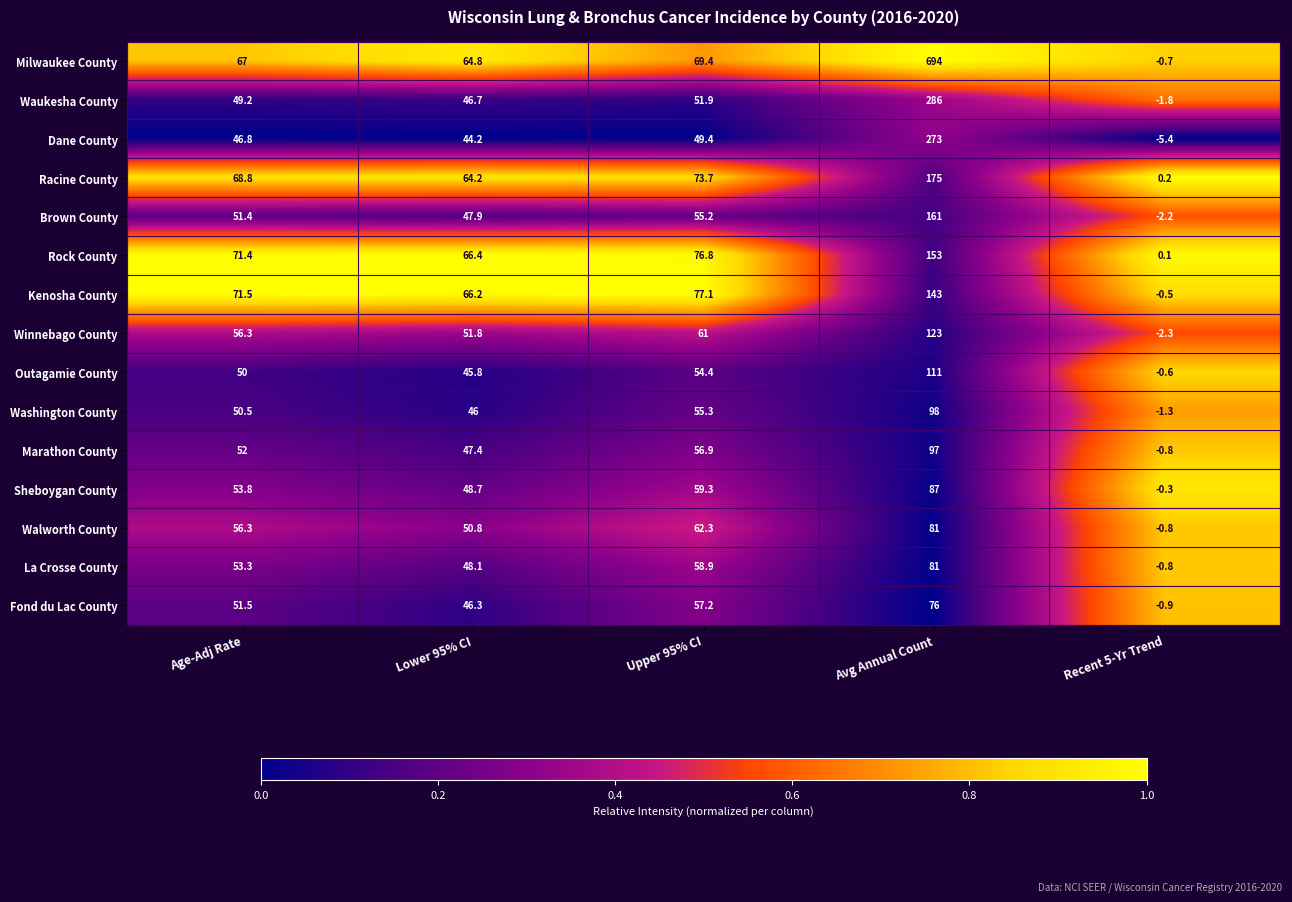

Where does the La Crosse County series first go above 53?

Age-Adj Rate